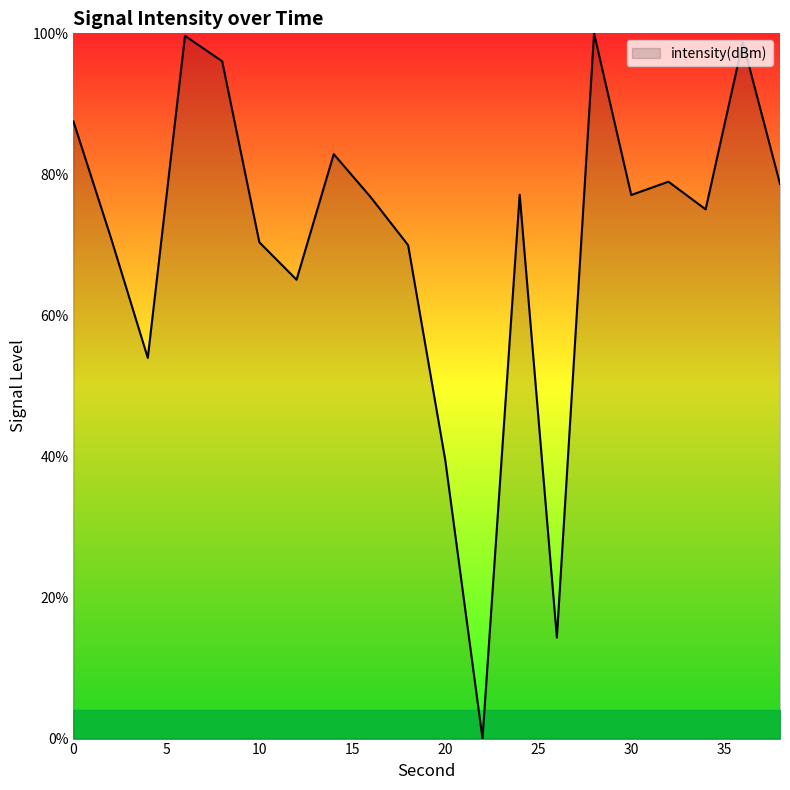

What is the difference between the maximum and minimum values?

100.0